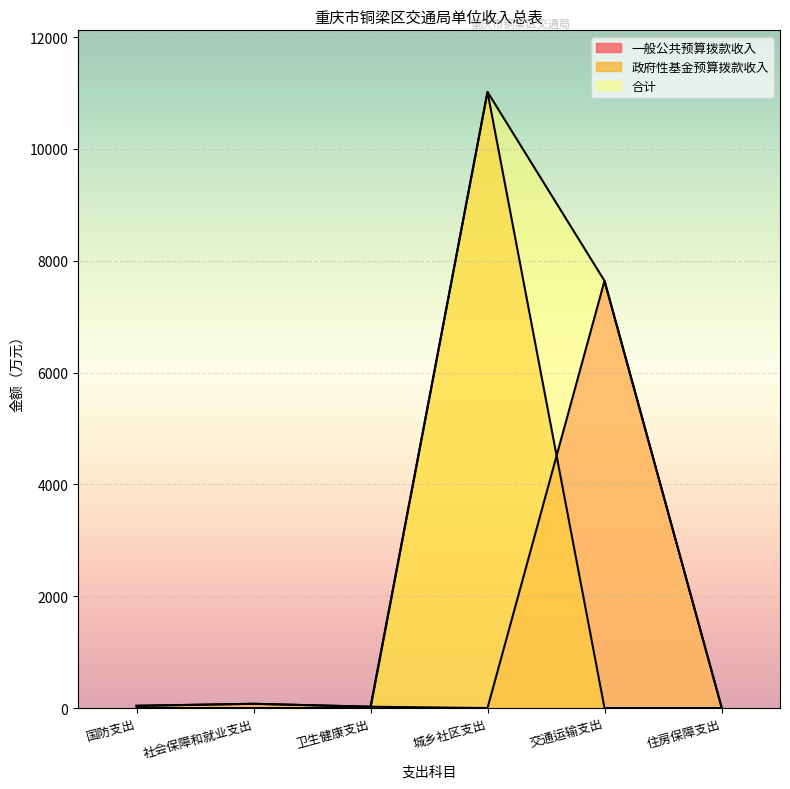

Rank the series by their average value, from highest to lowest.

合计, 政府性基金预算拨款收入, 一般公共预算拨款收入